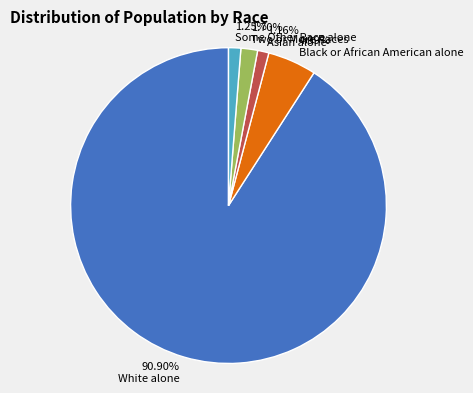

Count the number of slices in the pie.

5